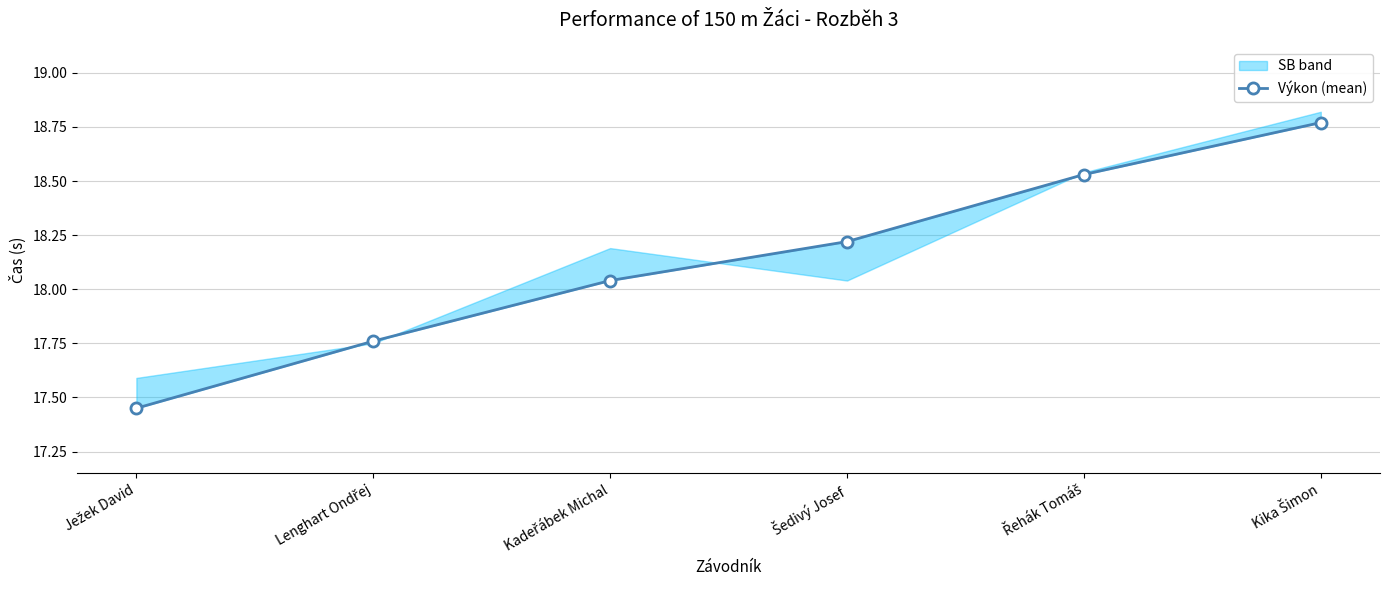

Between Lenghart Ondřej and Ježek David, which is larger?

Lenghart Ondřej